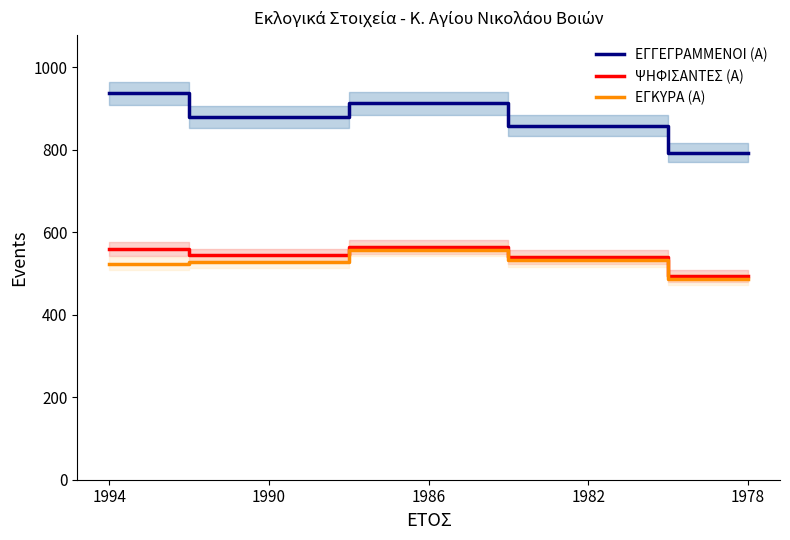

True or false: ΕΓΓΕΓΡΑΜΜΕΝΟΙ (Α) and ΕΓΚΥΡΑ (Α) intersect in this chart.

False